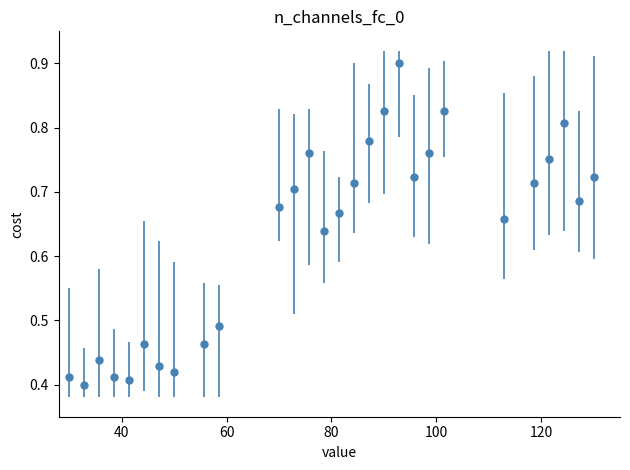

True or false: there are more than 2 points higher than both neighbors.

True